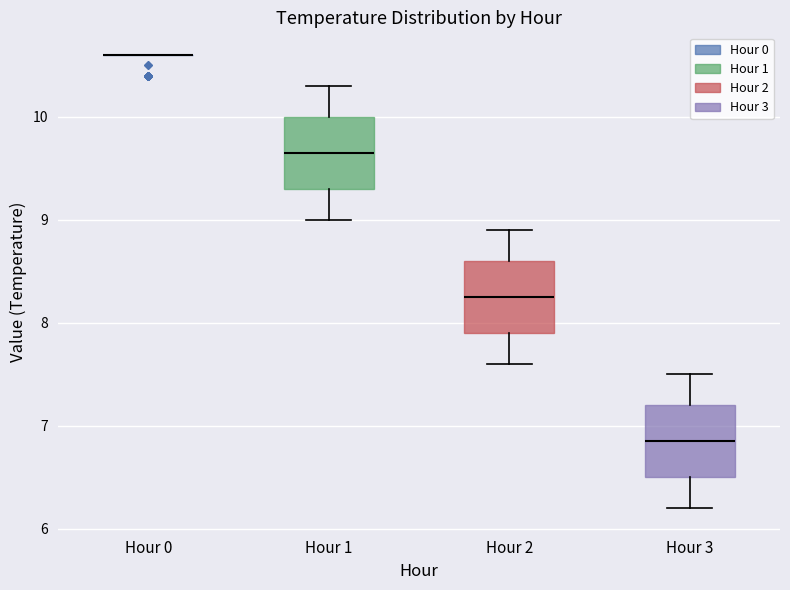

Where does the upper whisker of the box for Hour 3 end on the y-axis? The values are not printed on the chart, so give them approximately, as read against the axis.

7.5